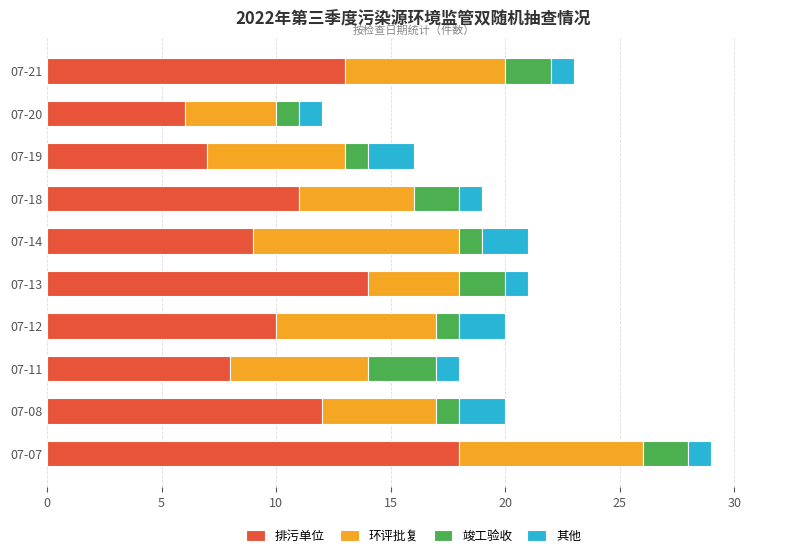

At which category is the sum across all series the highest?

07-07